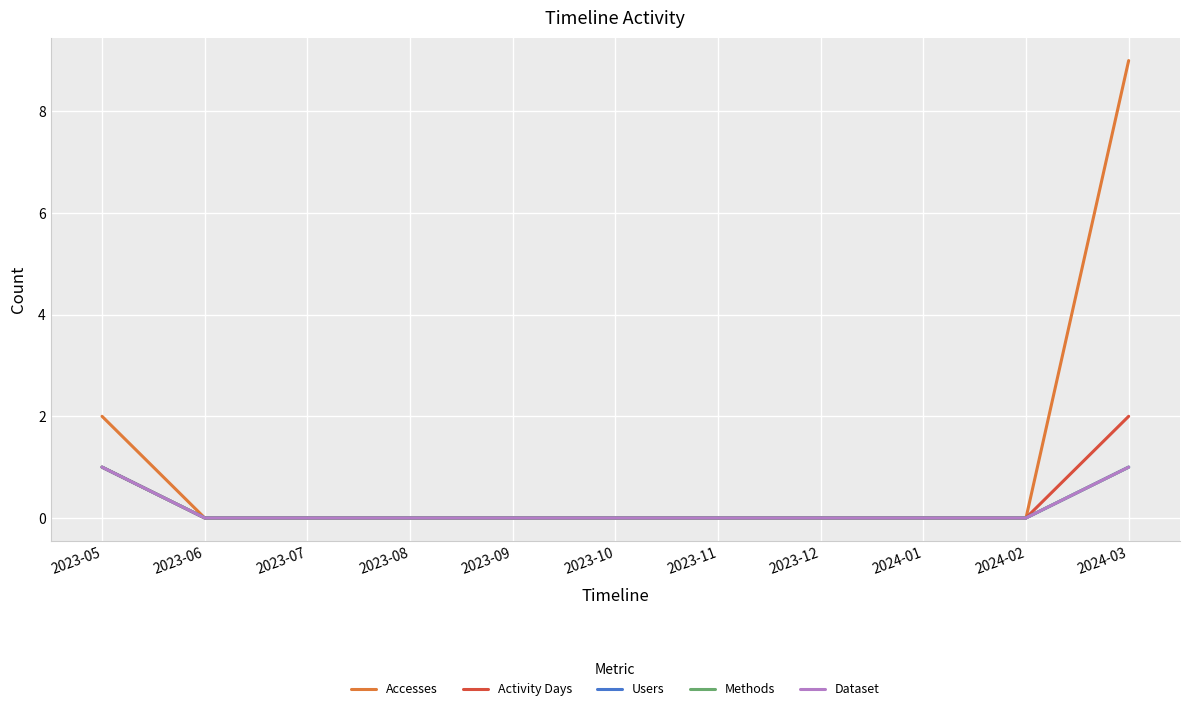

True or false: Accesses has a value of 5 at 2023-08.

False